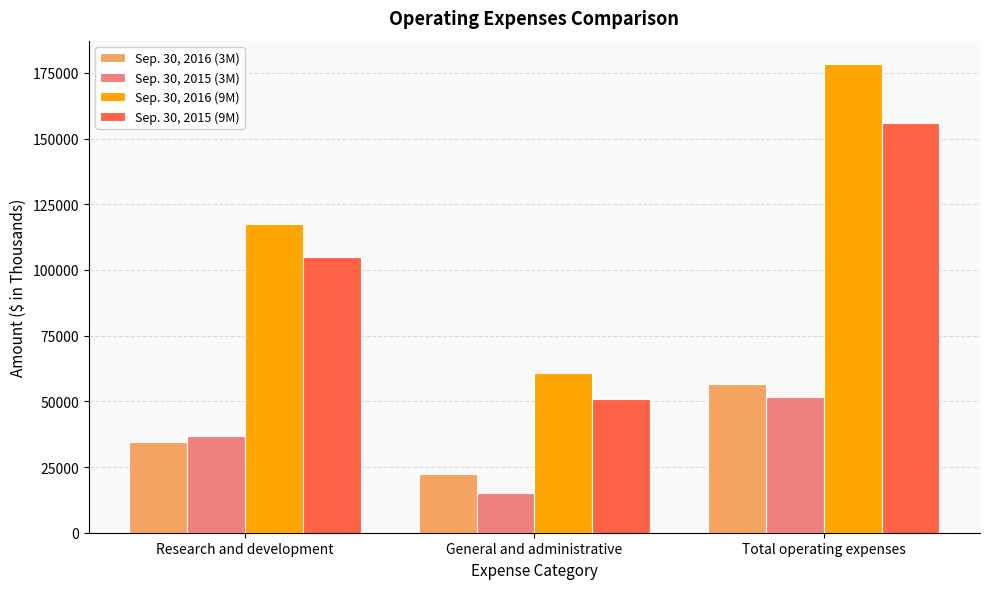

Count the Sep. 30, 2015 (9M) values in the range 50714 to 155732.

3